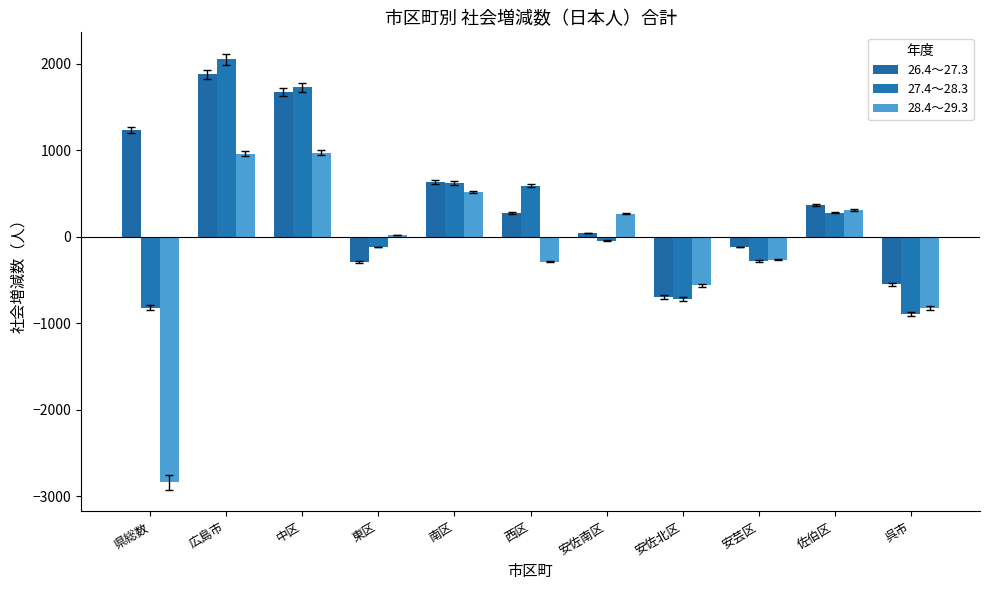

True or false: 28.4～29.3 has a value of 527 at 広島市.

False